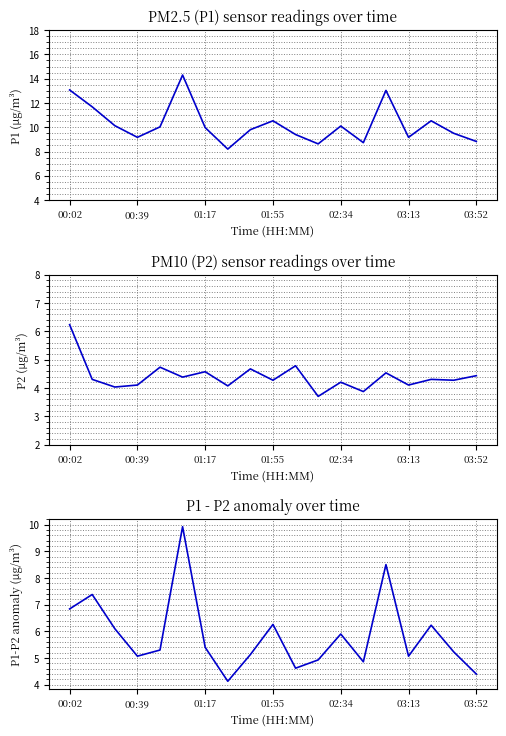

What is the difference between the maximum and minimum values in the P1-P2 series?

5.8